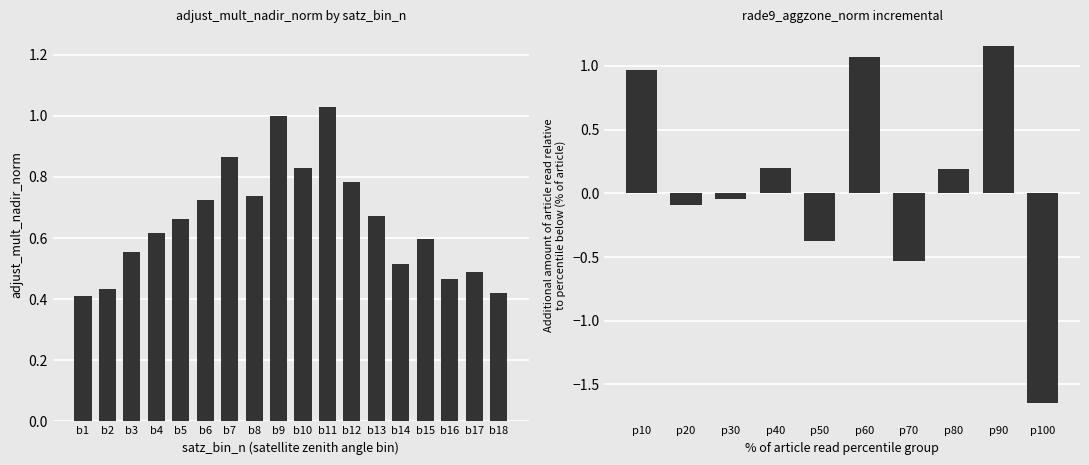

The chart shows a value of 1.9 at satz_bin_6. True or false?

False